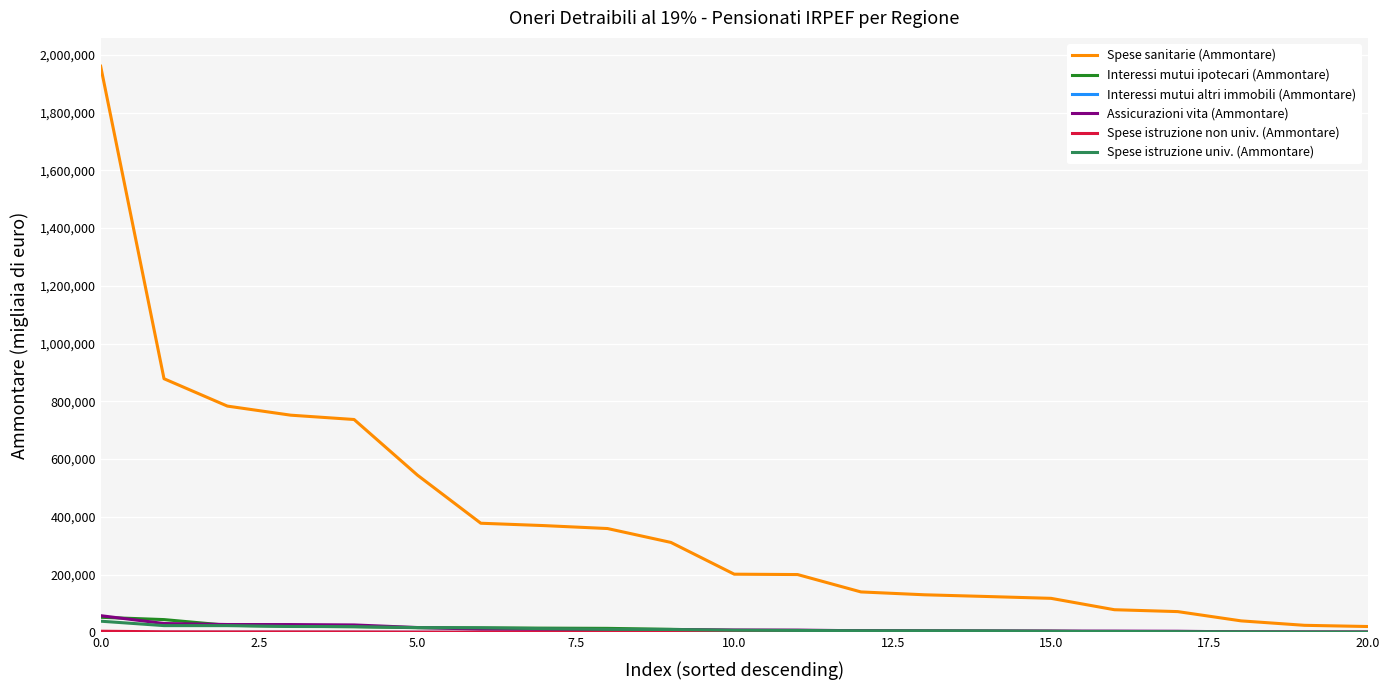

What is the maximum value shown in the chart?

1960508